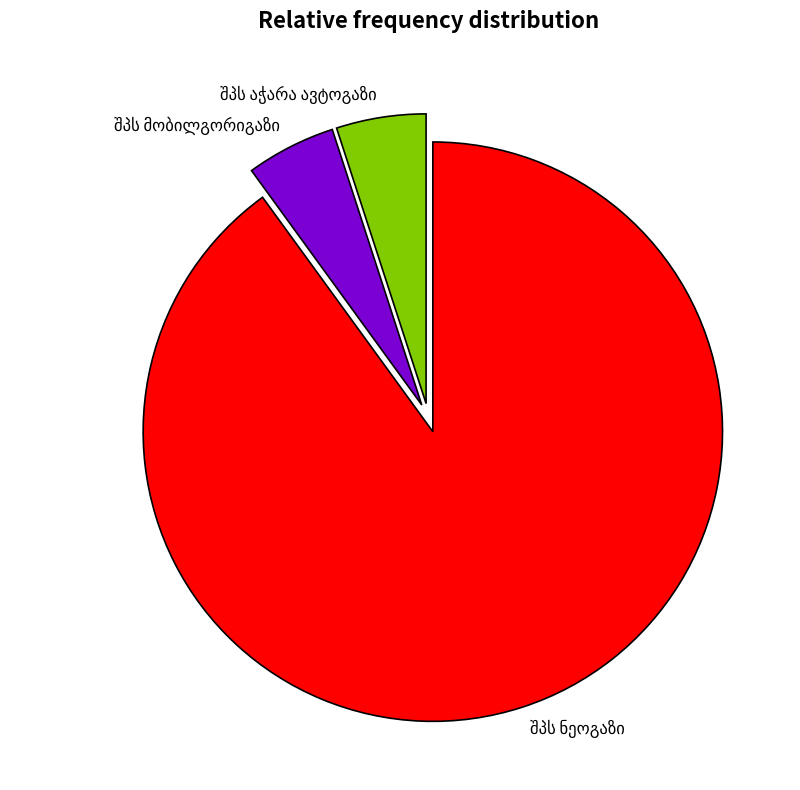

Does any single category account for the majority?

Yes